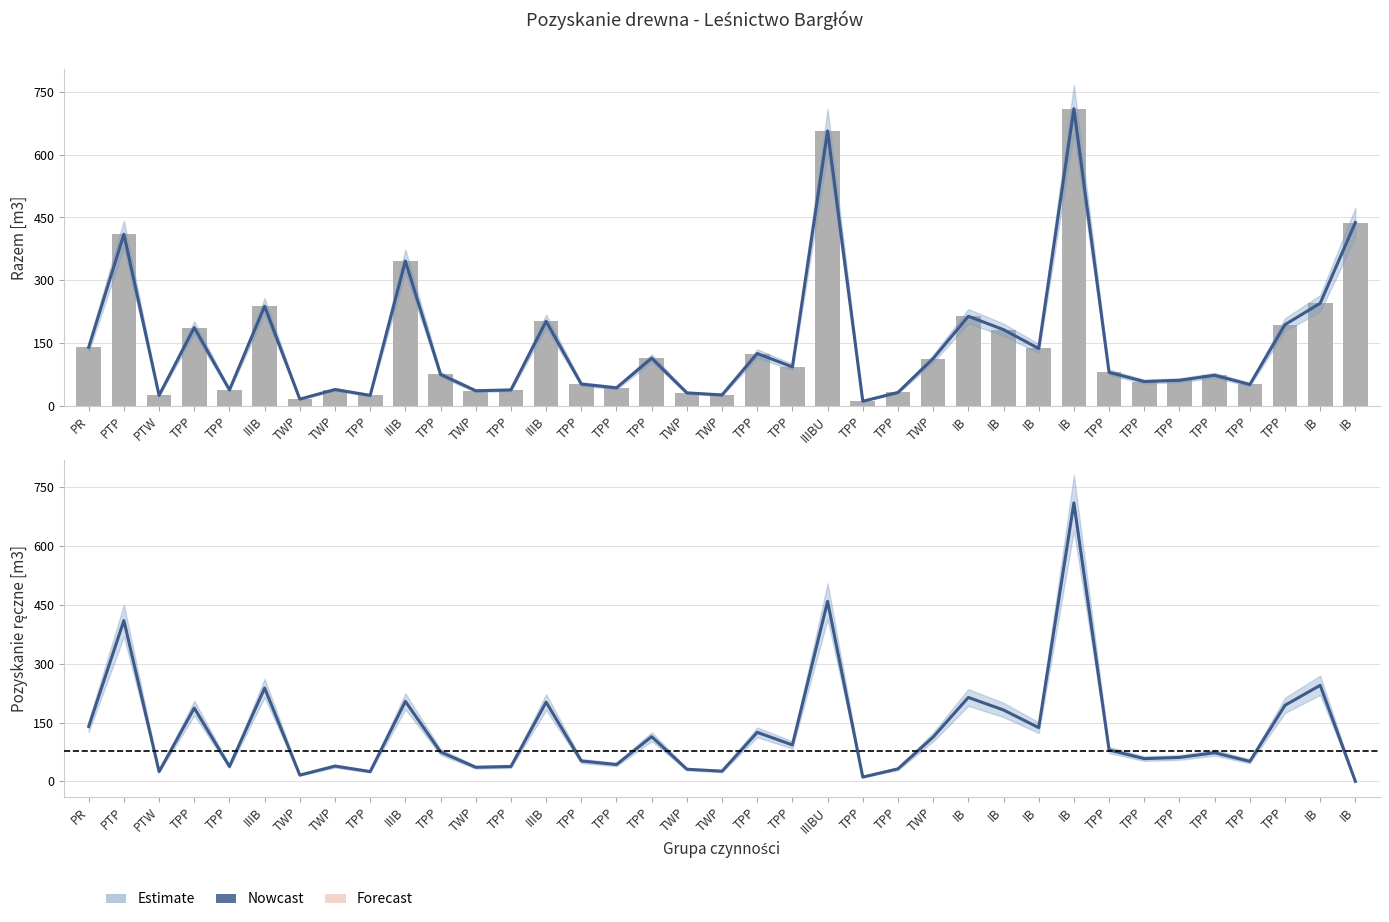

True or false: Pozyskanie ręczne [m3] has a value of 224 at IB.

False